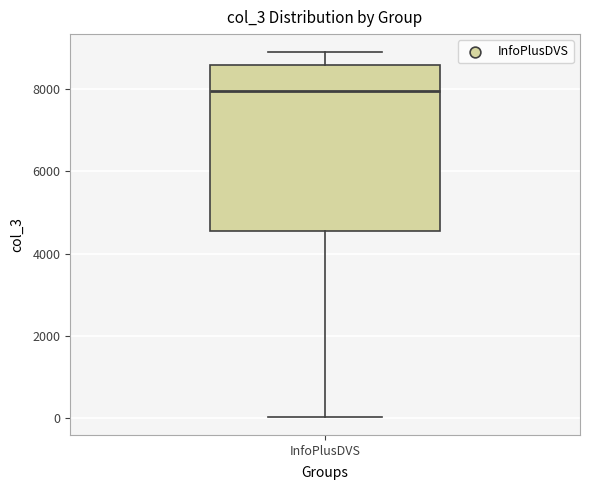

Read this box plot against the y-axis: the position of the median line, the range covered by the box, and the ends of both whiskers. The values are not printed on the chart, so give them approximately, as read against the axis.

median 8000, box 4600 to 8600, whiskers 0 to 8800